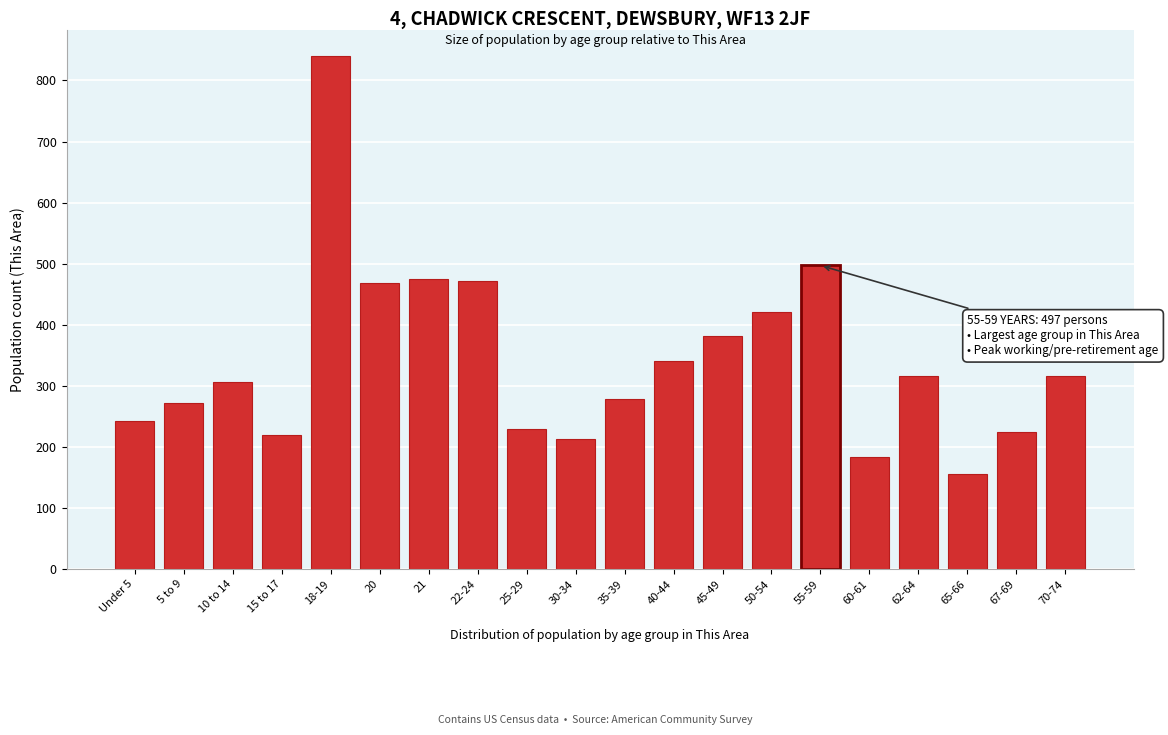

What is the minimum value shown in the chart?

156